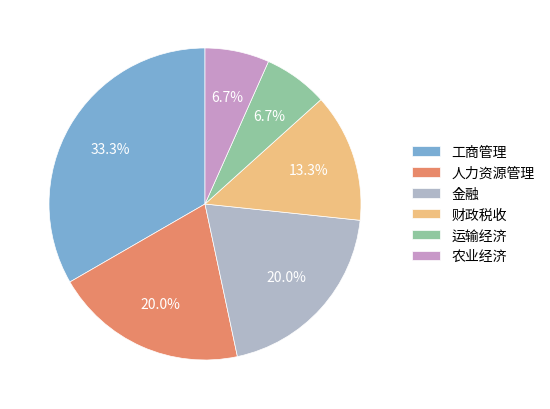

True or false: 金融 accounts for 20% of the total.

True